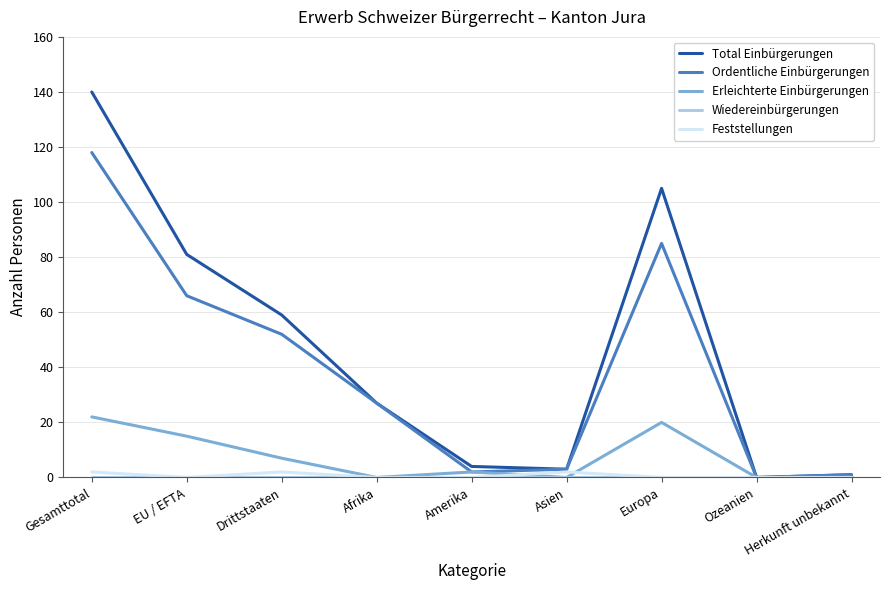

Which series has the largest range (max minus min)?

Total Einbürgerungen